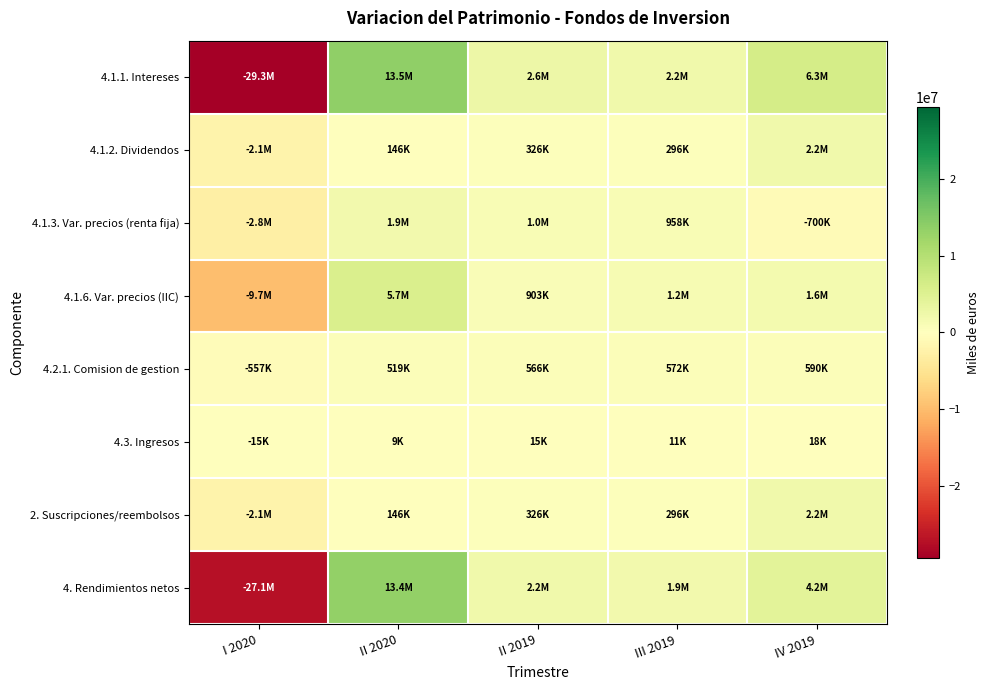

What is the total value across all series at II 2019?

7935663